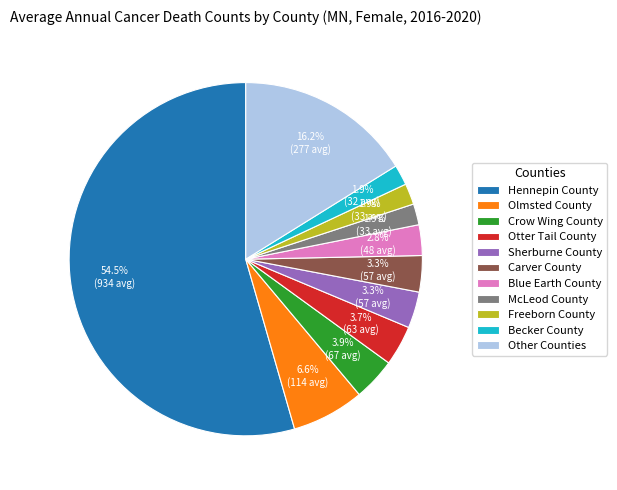

Which category has the biggest portion of the pie?

Hennepin County